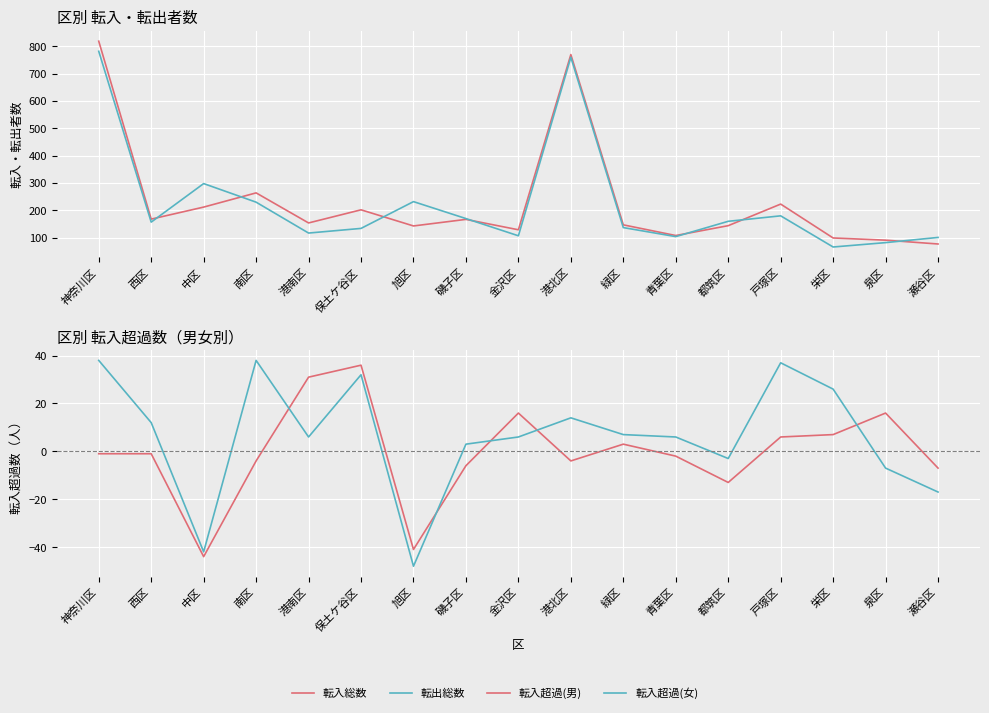

What is the sum of the 転入総数 values at 中区 and 栄区?

311